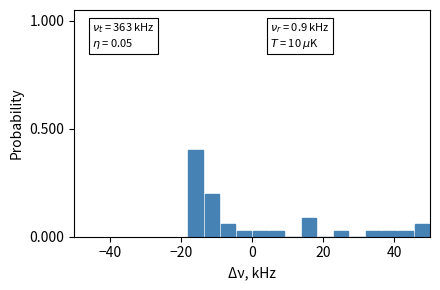

Read against the x-axis, roughly where is the centre of the tallest bar?

-16